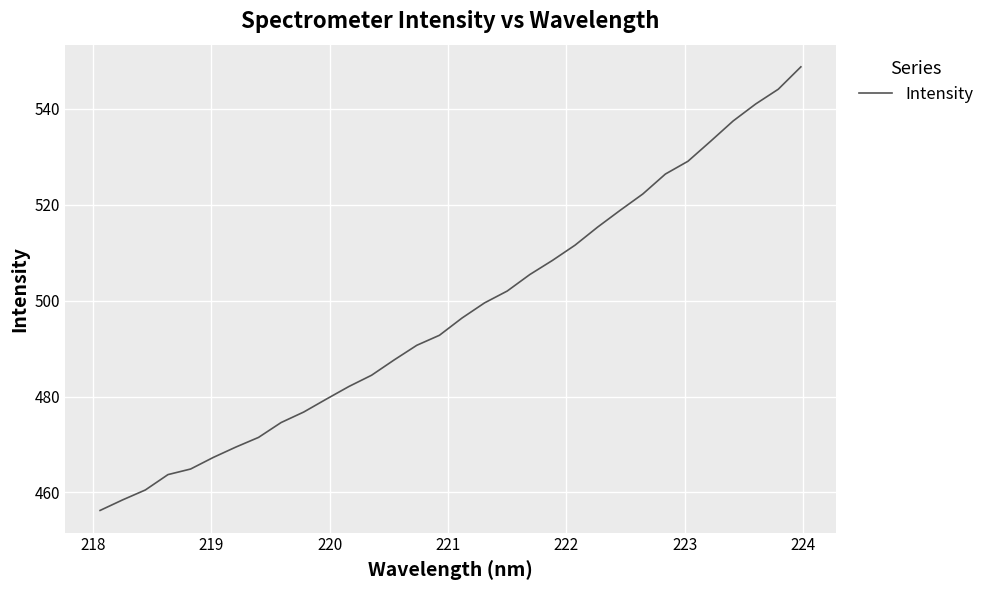

What is the minimum value shown in the chart?

456.2